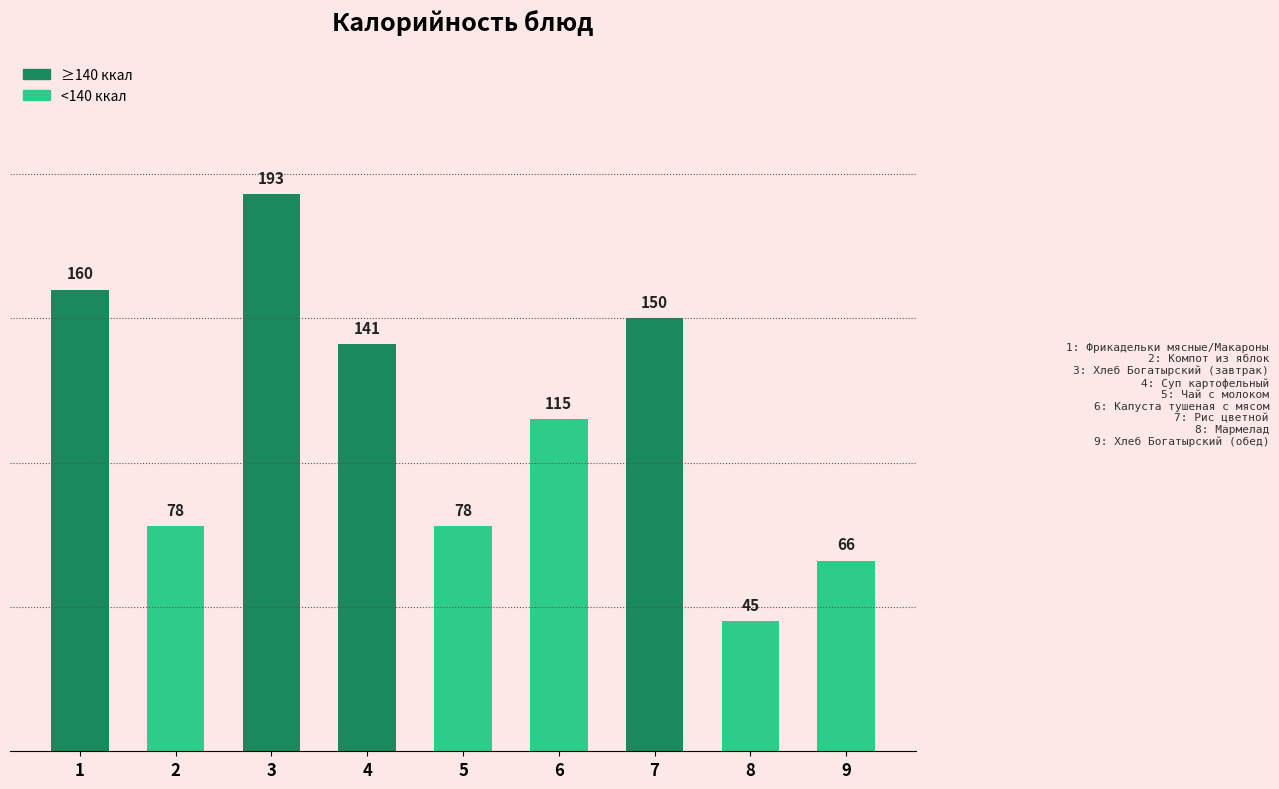

Reading right to left, transcribe all the data shown in this chart.

66	45	150	115	78	141	193	78	160